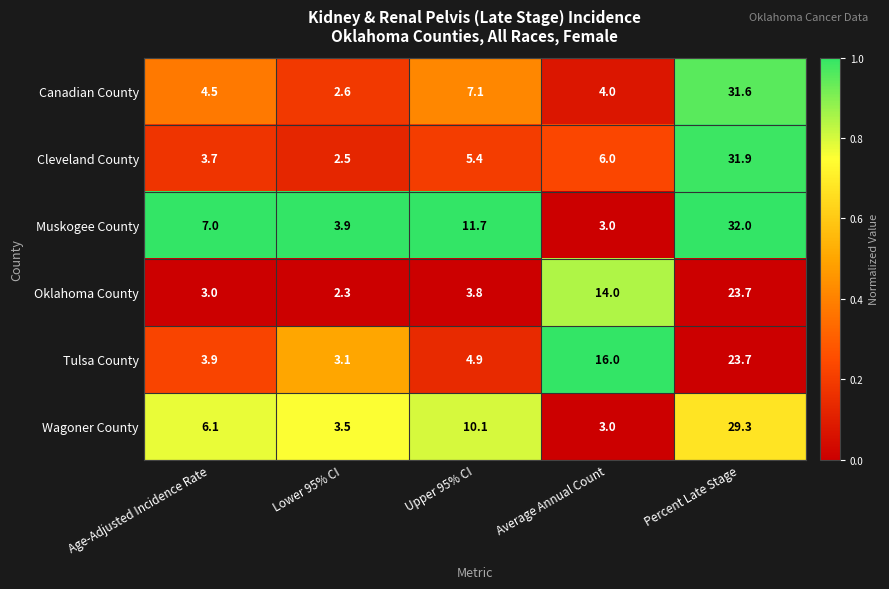

Which label corresponds to the largest value in the chart?

Percent Late Stage